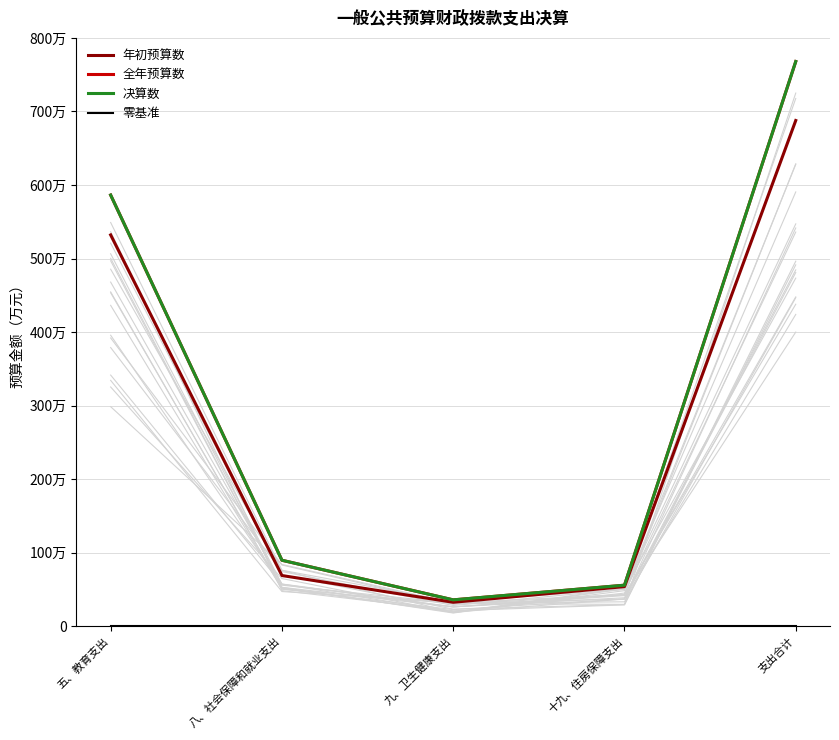

True or false: 年初预算数 and 零基准 cross at least once.

False